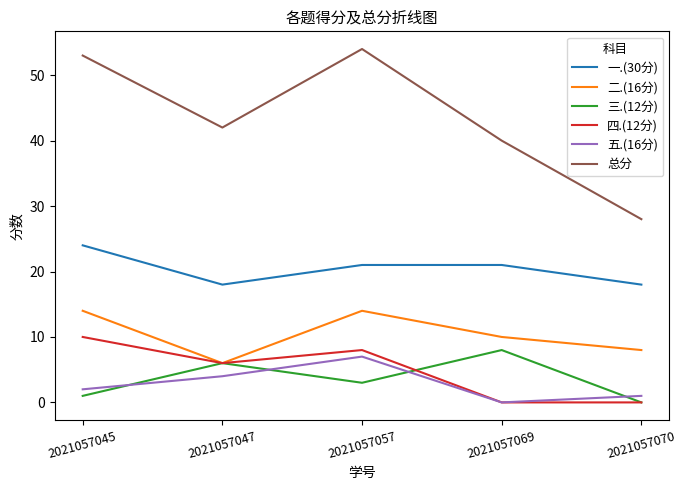

The value of 五.(16分) at 2021057070 is 1. True or false?

True